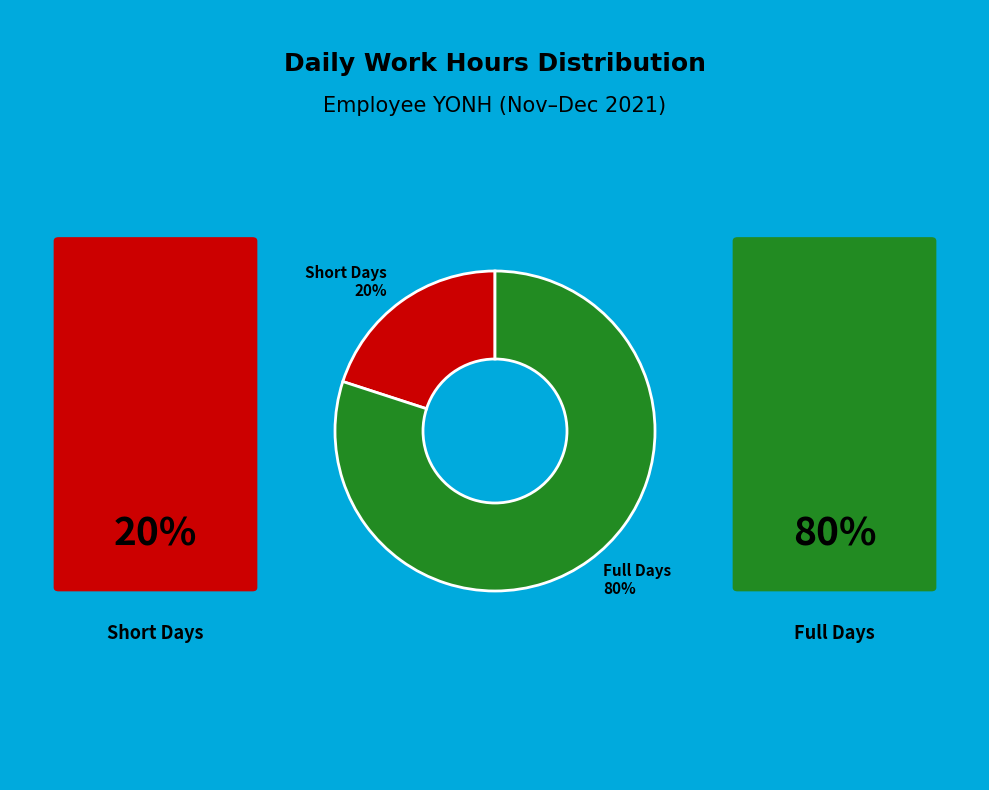

To the nearest percent, what portion does Full Days represent?

80%